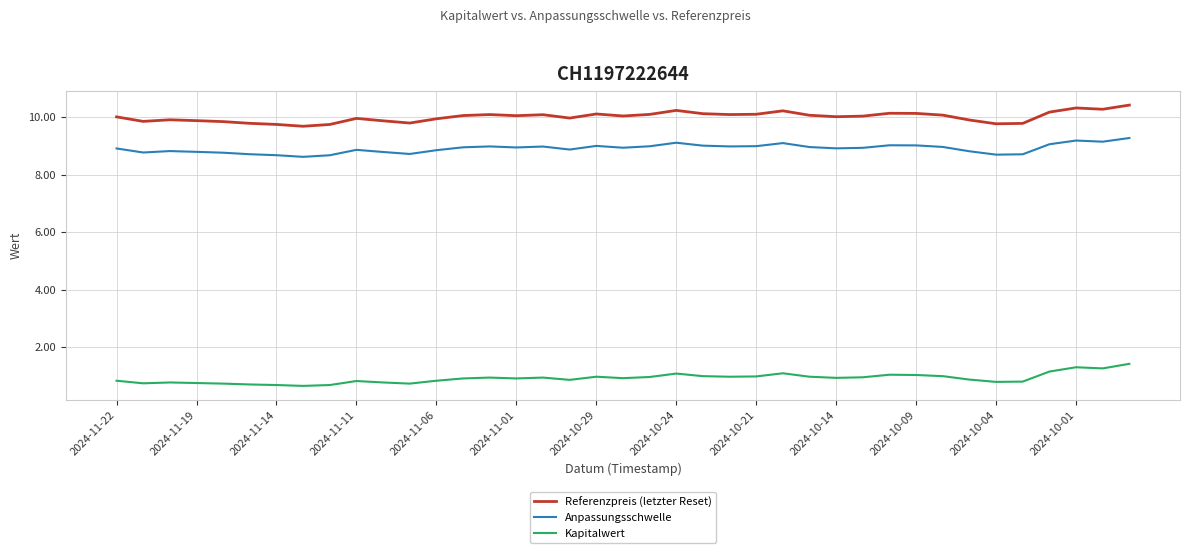

Does the chart display data point markers on the line(s)?

No